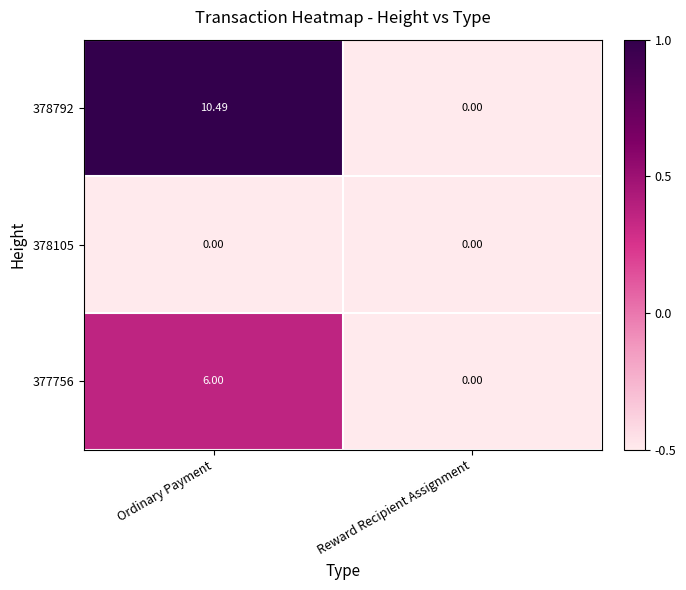

At which category is the sum across all series the highest?

Ordinary Payment